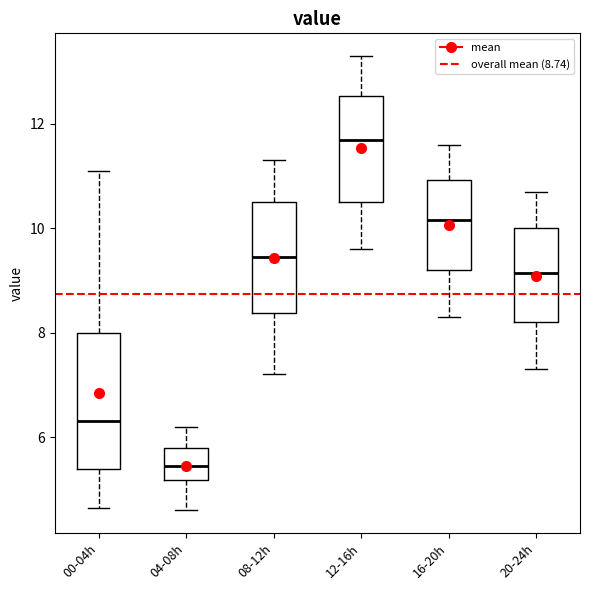

Where does the lower whisker of the box for 20-24h end on the y-axis? The values are not printed on the chart, so give them approximately, as read against the axis.

7.4